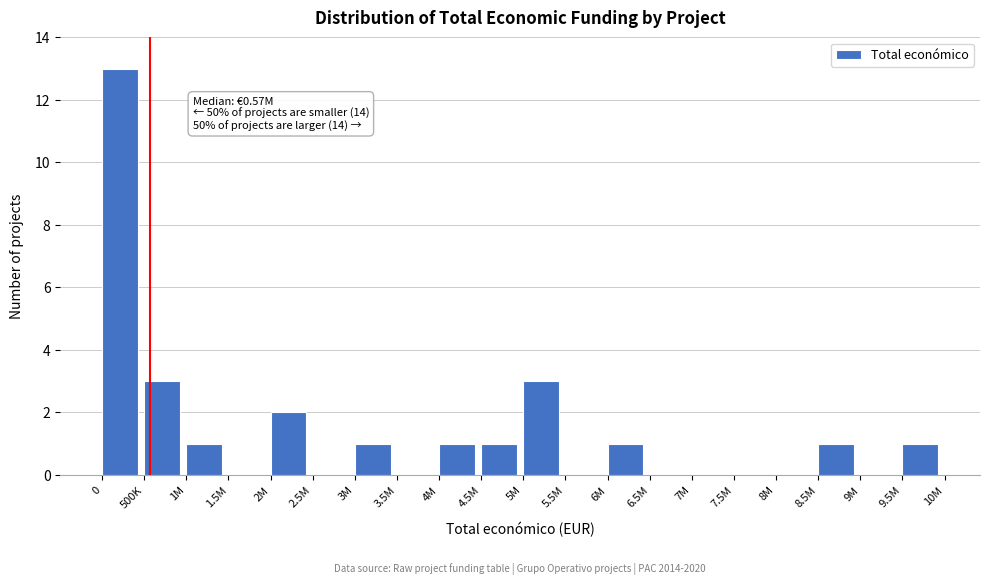

Reading left to right, transcribe all the data shown in this chart.

0=13	500K=3	1M=1	1.5M=0	2M=2	2.5M=0	3M=1	3.5M=0	4M=1	4.5M=1	5M=3	5.5M=0	6M=1	6.5M=0	7M=0	7.5M=0	8M=0	8.5M=1	9M=0	9.5M=1